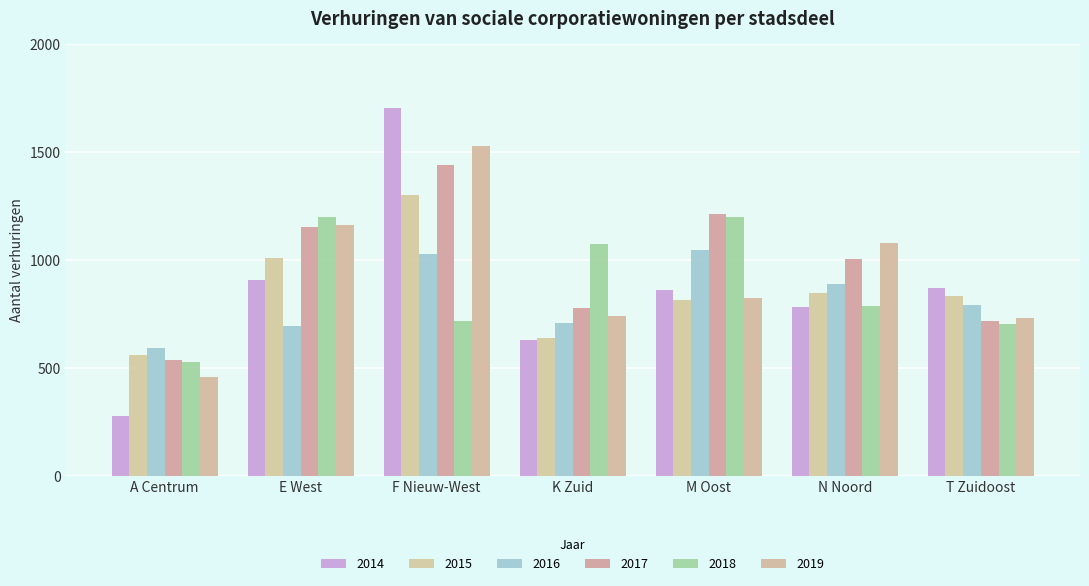

What is the value of the 2019 bar at the 5th from the left?

825